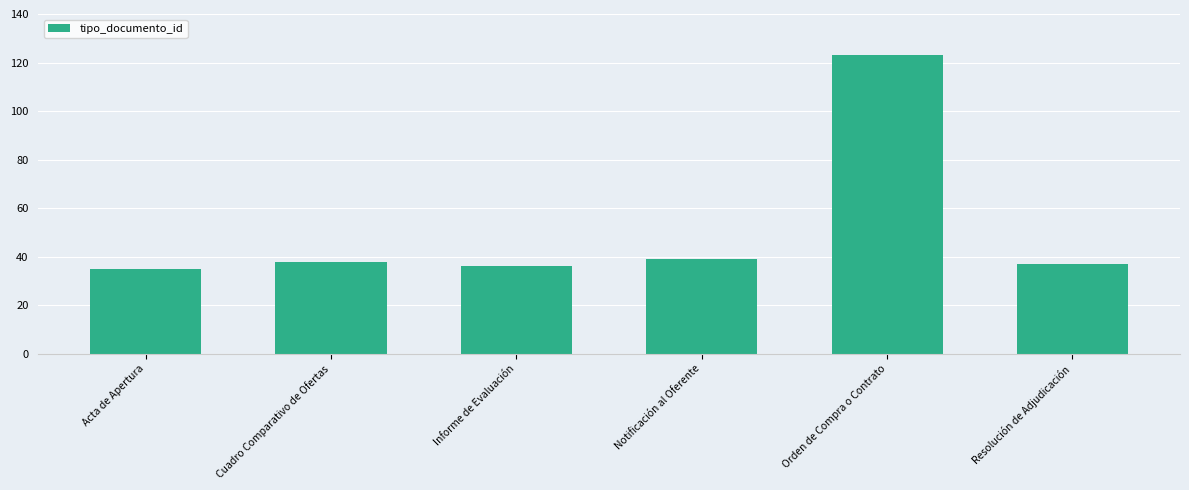

What is the change in value from Cuadro Comparativo de Ofertas to Orden de Compra o Contrato?

+85